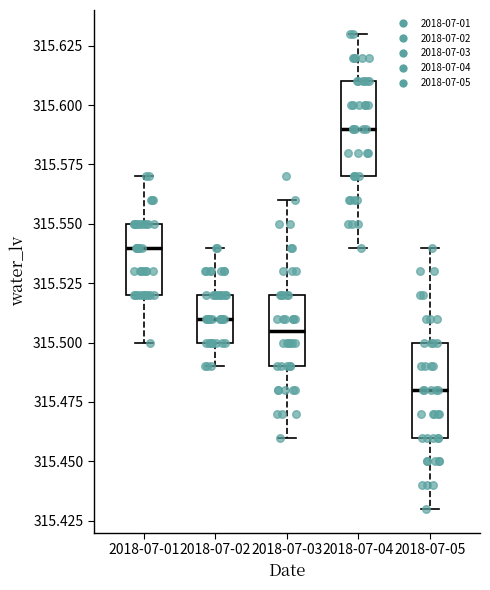

Reading left to right, transcribe this box plot: for each box, give where its median line is, the range the box spans, and where its two whiskers end, as read against the y-axis. The values are not printed on the chart, so give them approximately, as read against the axis.

2018-07-01: median 315.540, box 315.520 to 315.550, whiskers 315.500 to 315.570
2018-07-02: median 315.510, box 315.500 to 315.520, whiskers 315.490 to 315.540
2018-07-03: median 315.505, box 315.490 to 315.520, whiskers 315.460 to 315.560
2018-07-04: median 315.590, box 315.570 to 315.610, whiskers 315.540 to 315.630
2018-07-05: median 315.480, box 315.460 to 315.500, whiskers 315.430 to 315.540